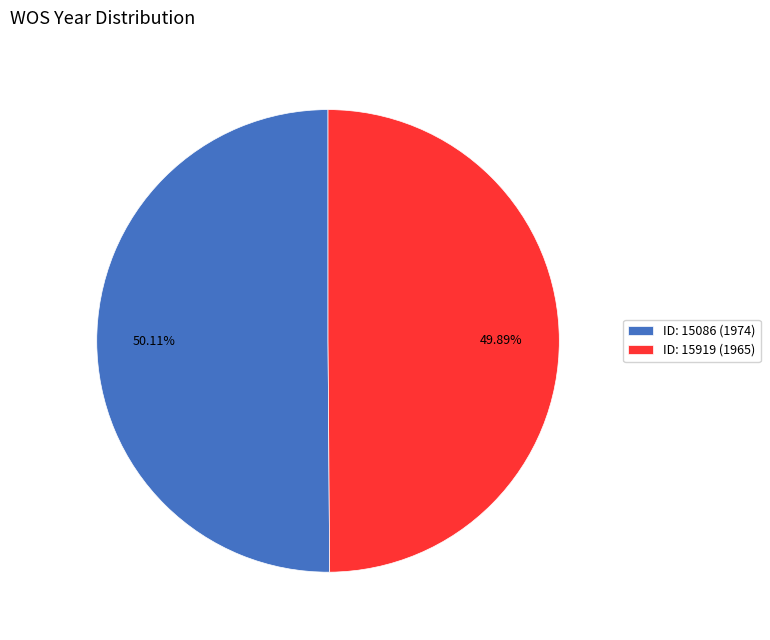

Combined, do ID: 15086 (1974) and ID: 15919 (1965) account for over 50%?

Yes